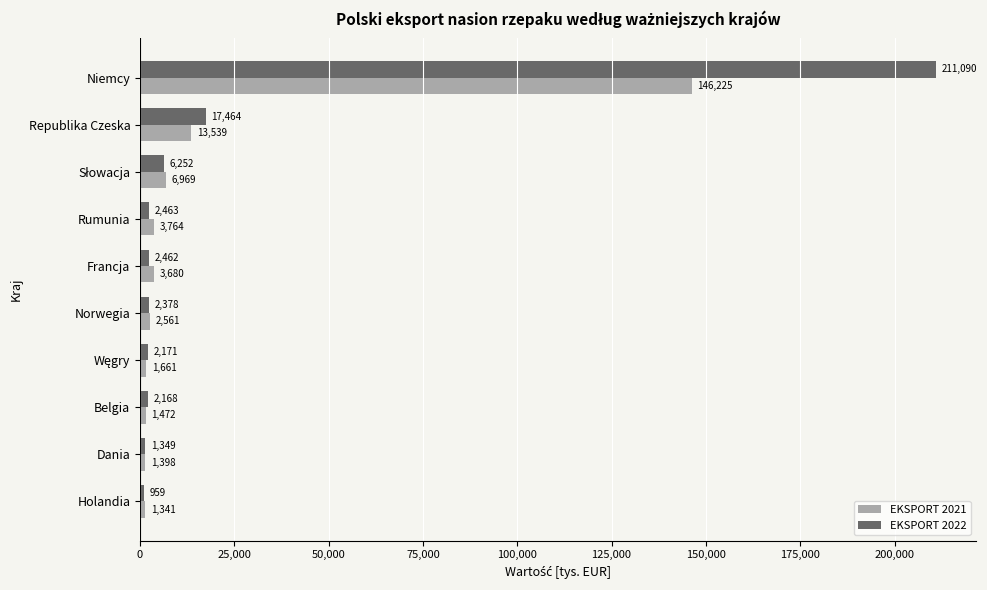

What is the maximum value shown in the chart?

211090.4